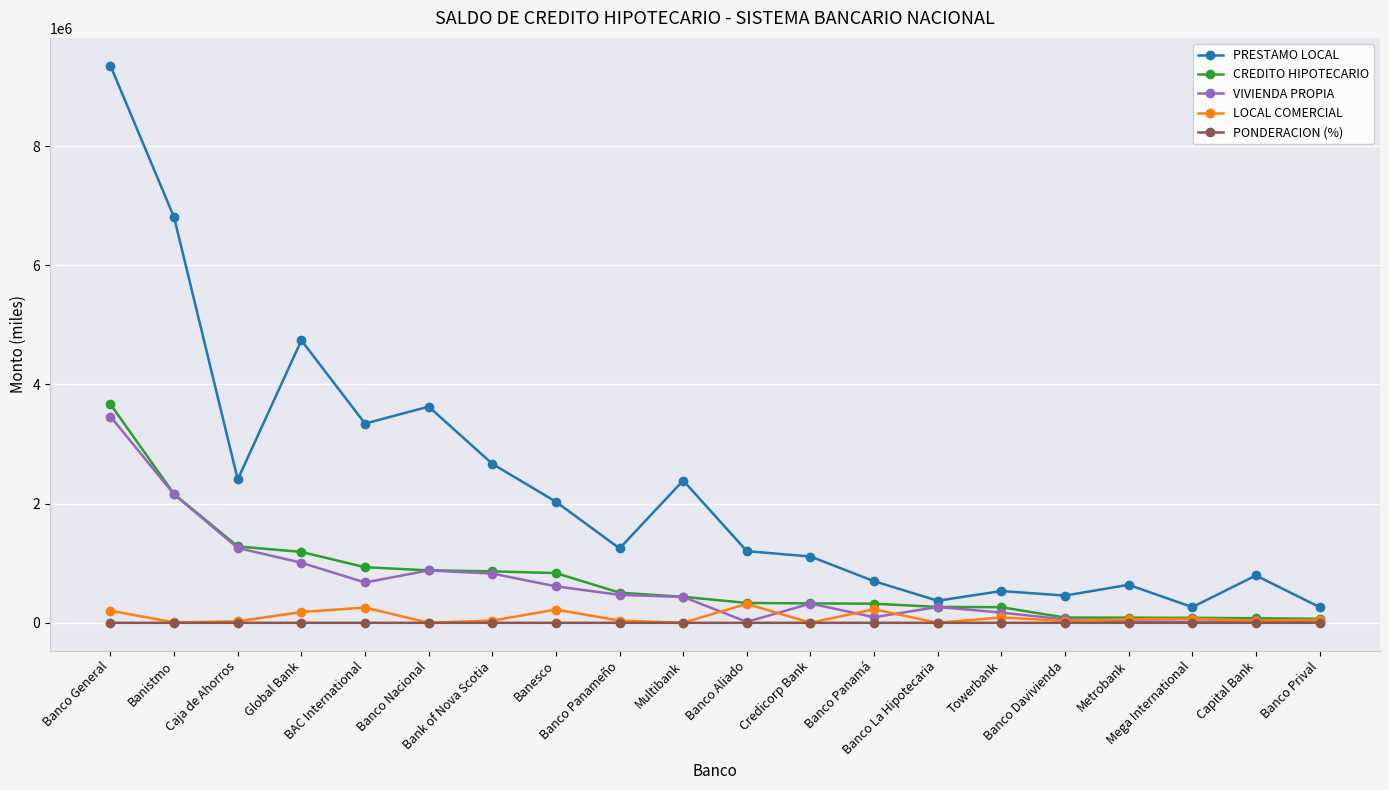

Which series has the largest range (max minus min)?

PRESTAMO LOCAL